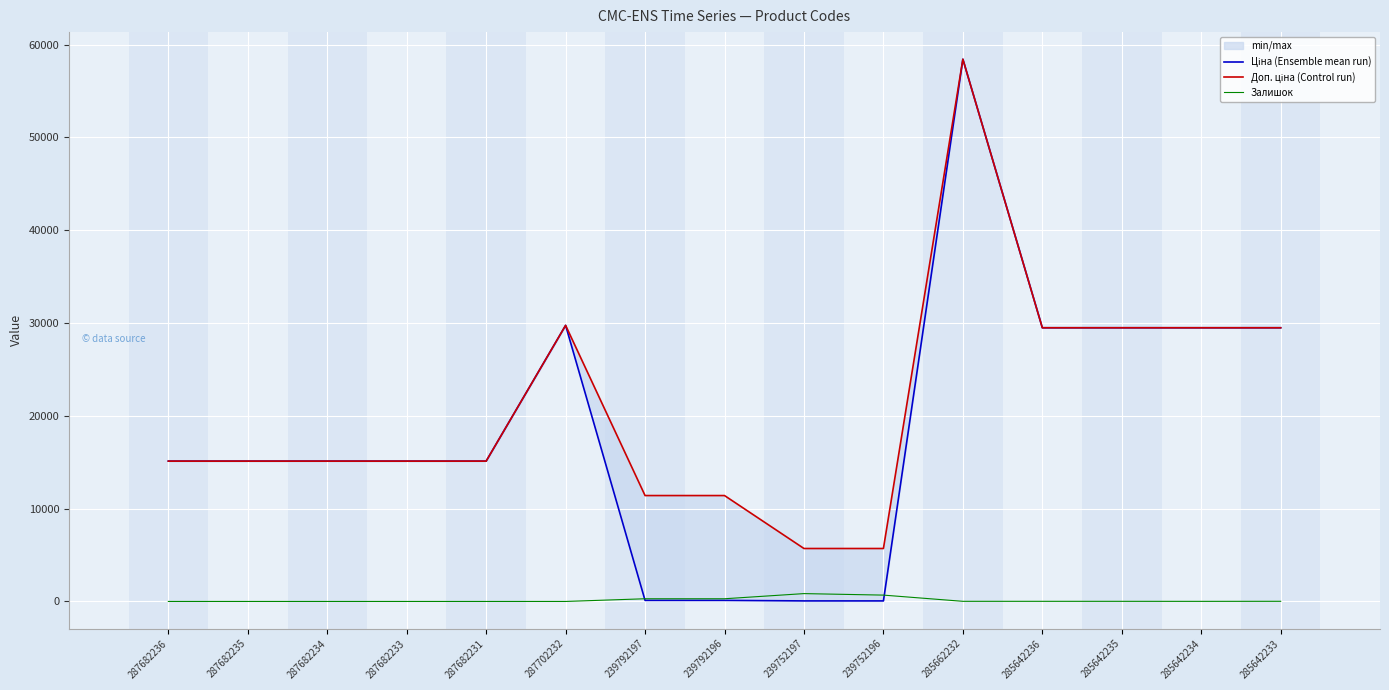

What is the difference between the Залишок values at 285642234 and 287682233?

10